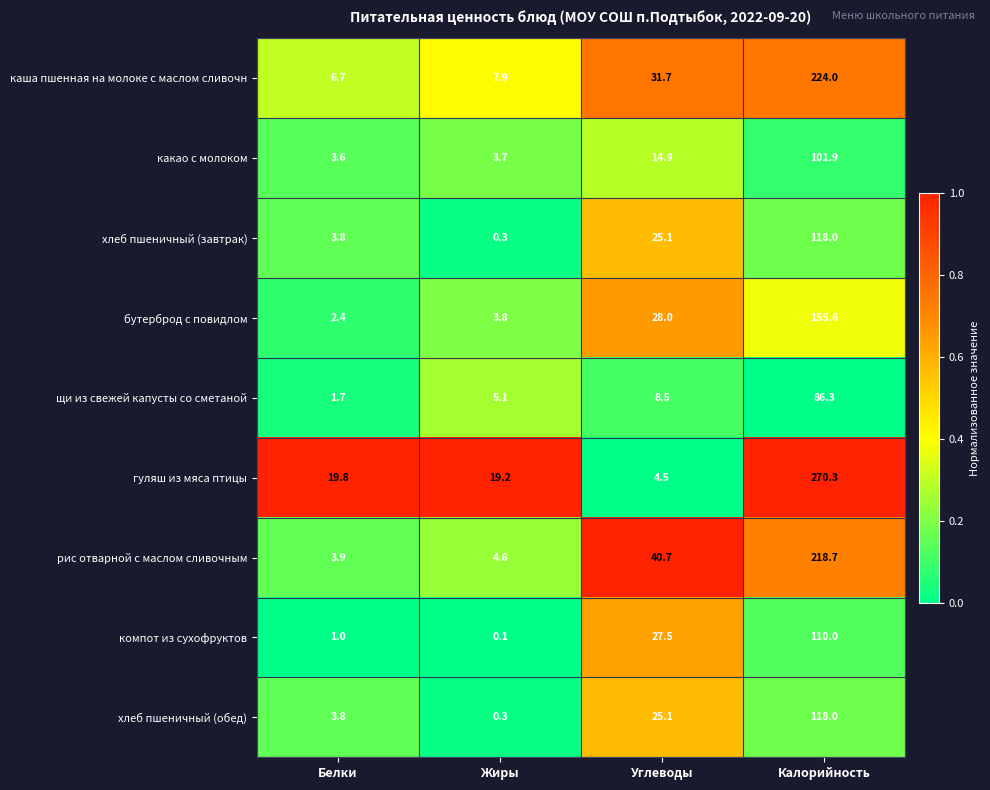

What is the difference between the second highest and minimum values in the бутерброд с повидлом series?

25.6